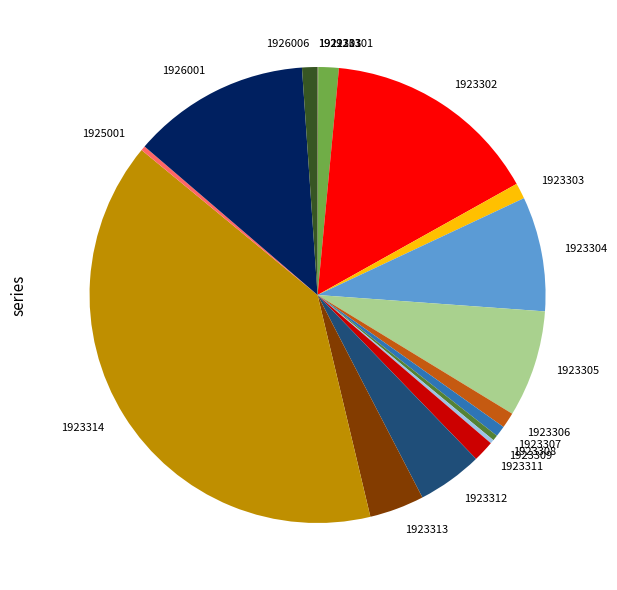

Is there a majority slice in this chart?

No